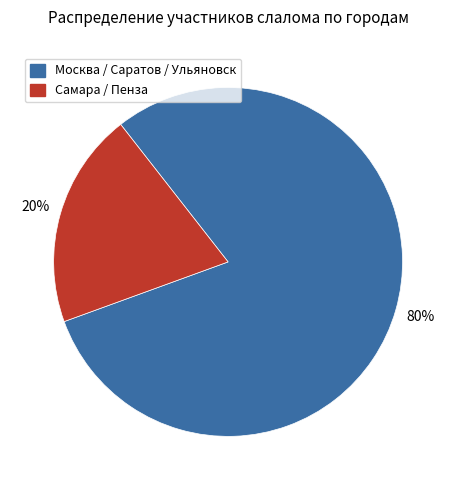

Is there a majority slice in this chart?

Yes